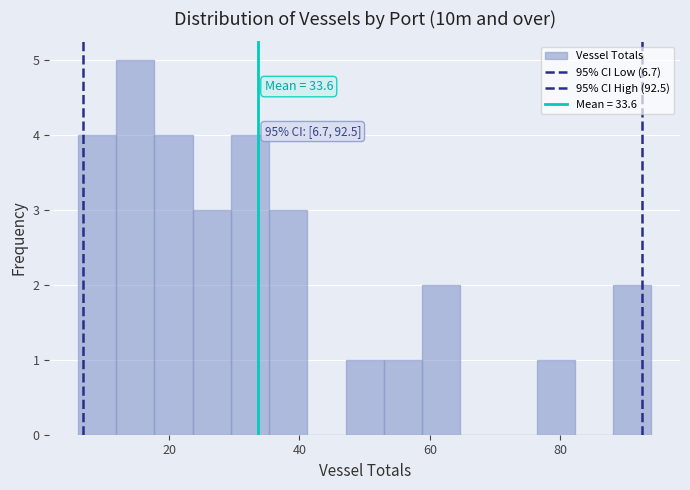

Read against the x-axis, roughly where is the centre of the tallest bar?

14